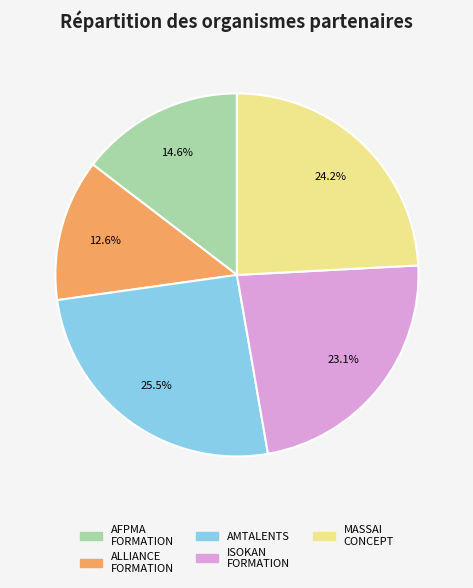

Is there any slice that represents more than half of the pie?

No